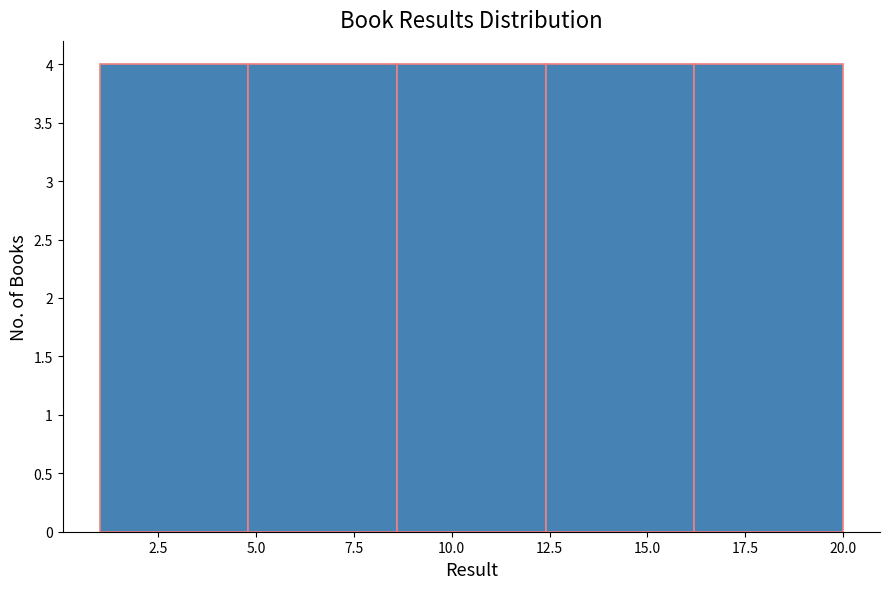

Reading left to right, transcribe this chart: for each bar, give the range it covers on the x-axis and its height. Neither the bar edges nor the heights are printed on the chart, so give them approximately, as read against the axes.

1.0 to 4.8: 4
4.8 to 8.6: 4
8.6 to 12.4: 4
12.4 to 16.2: 4
16.2 to 20.0: 4